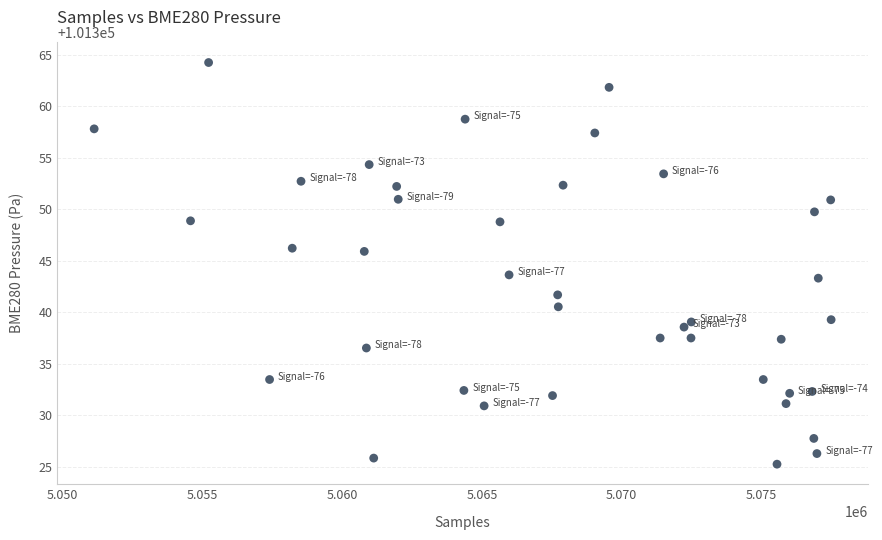

What is the range of X values (max minus min)?

26339.0